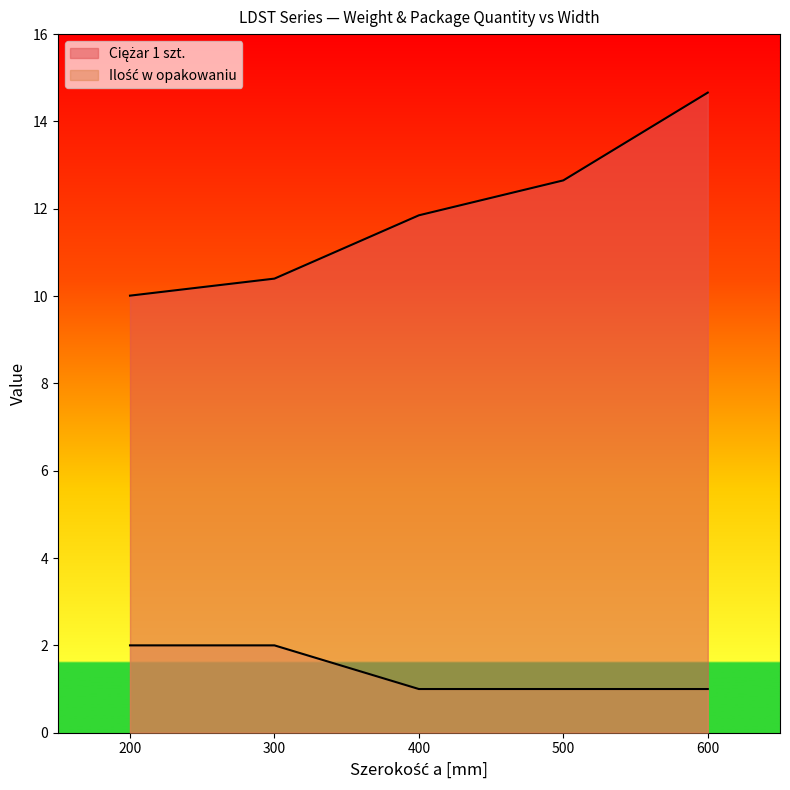

Does the chart have visible grid lines?

No